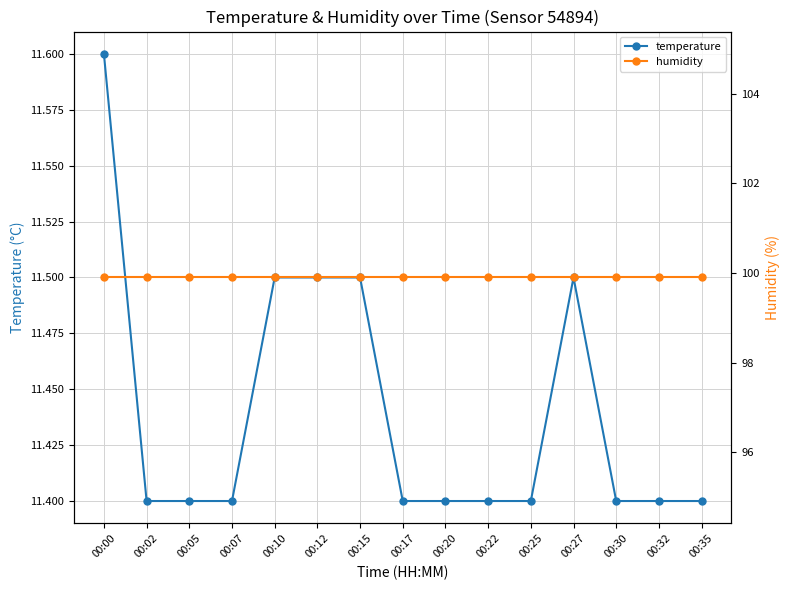

Between 00:12 and 00:20, which series saw the biggest shift?

temperature